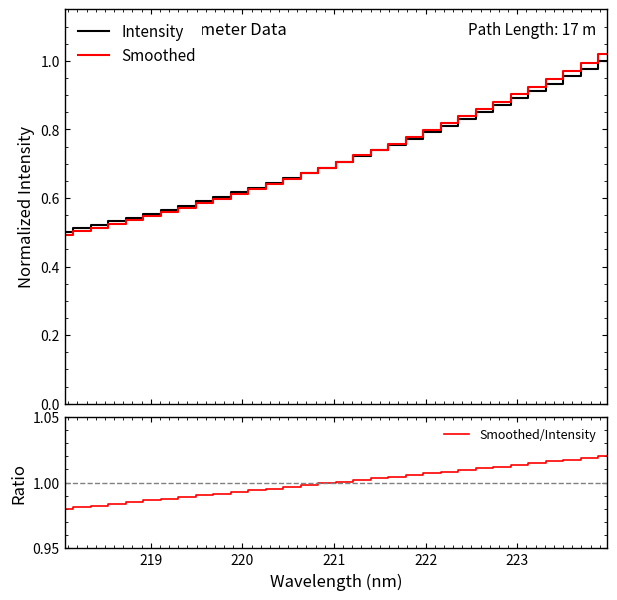

List the series in order of their peak value, highest first.

Smoothed, Smoothed/Intensity, Intensity